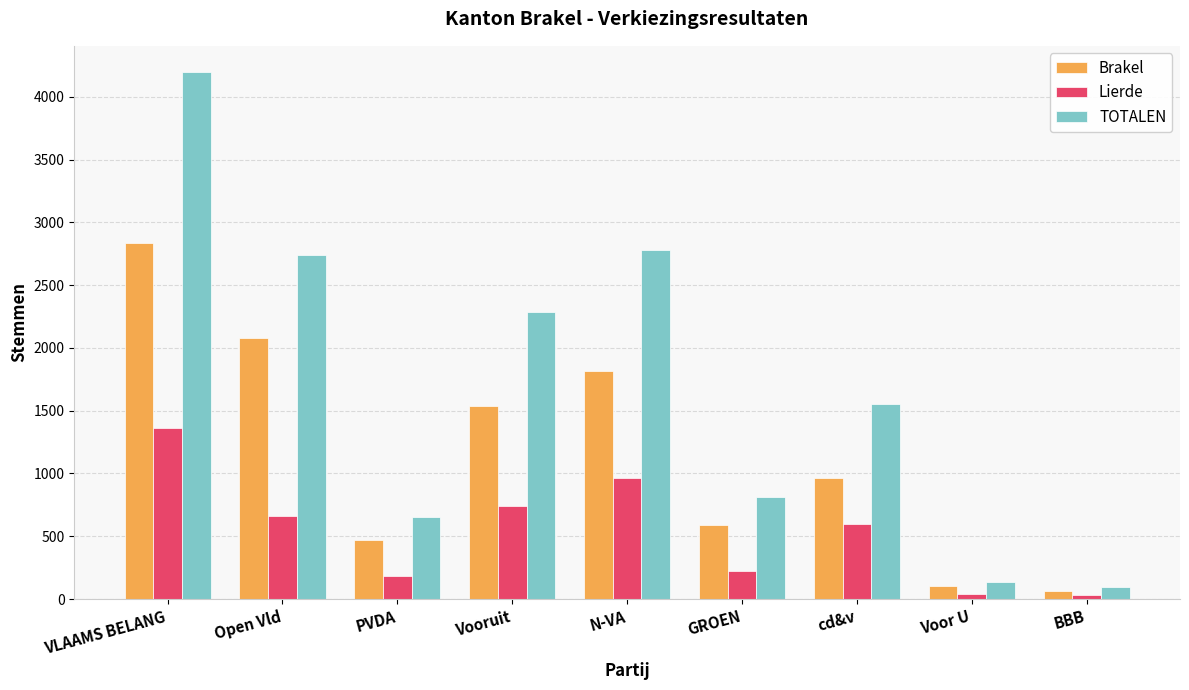

Does the chart contain stacked bars?

No